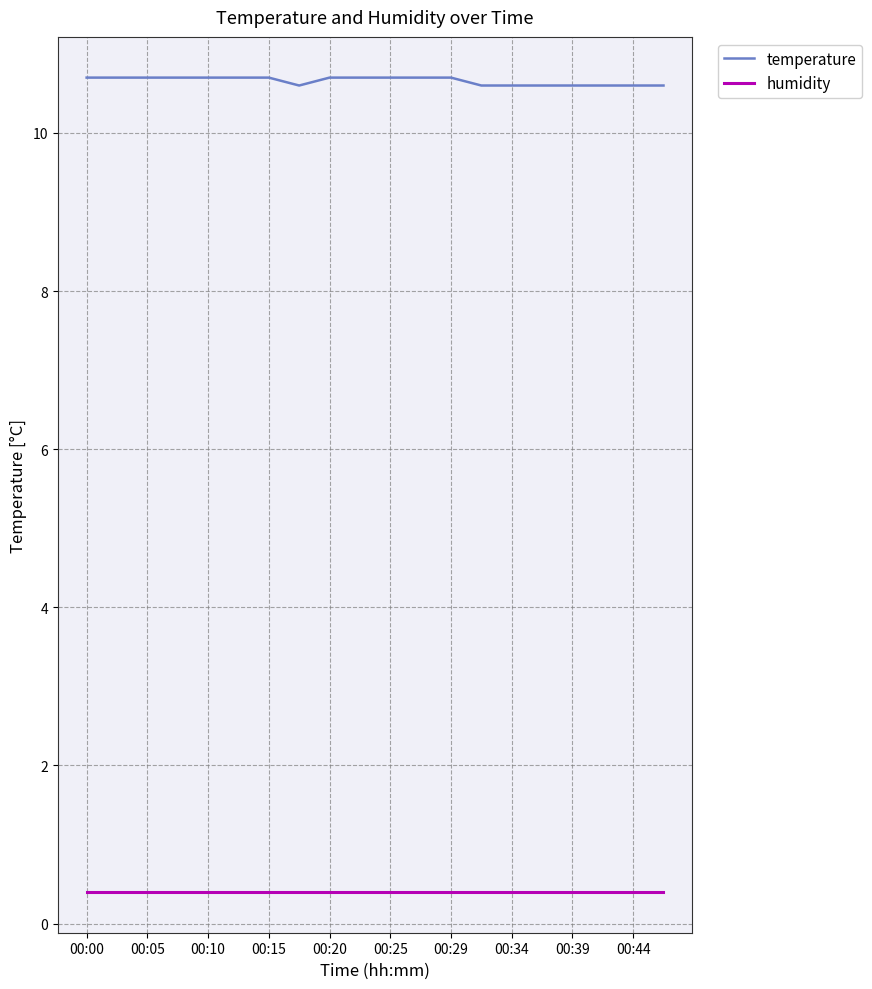

List the series in order of their overall mean, highest first.

temperature, humidity